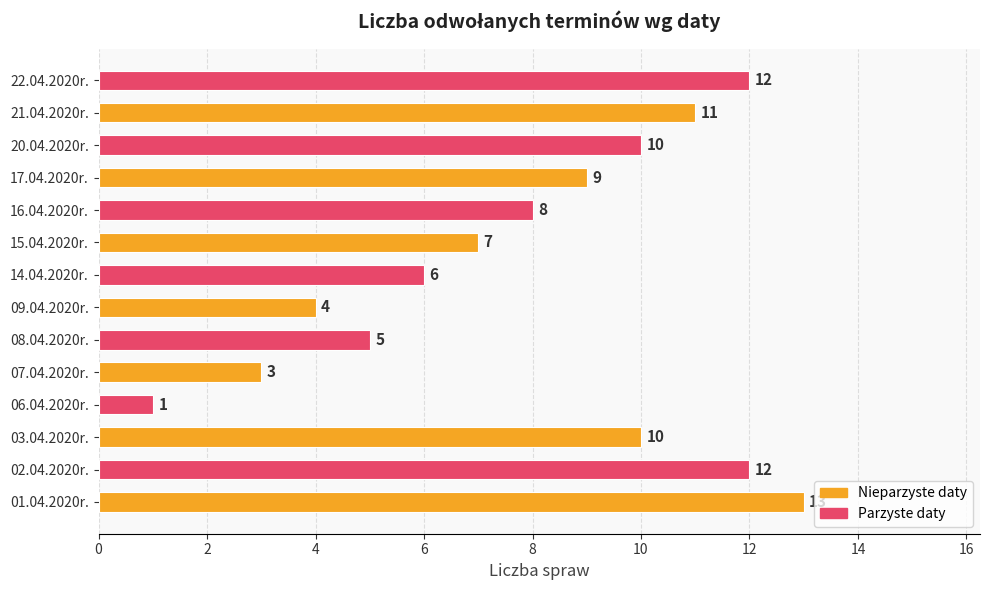

Is it true that the value at 17.04.2020r. is 9?

True